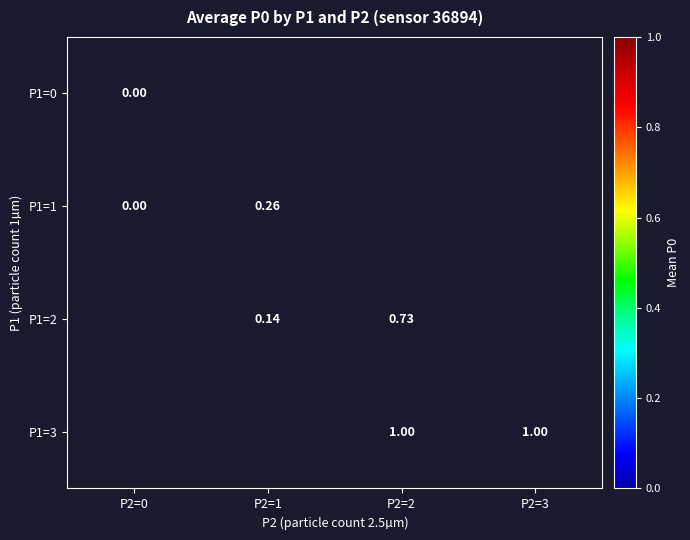

The P1=1 series shows 0.3 at P2=1. True or false?

True